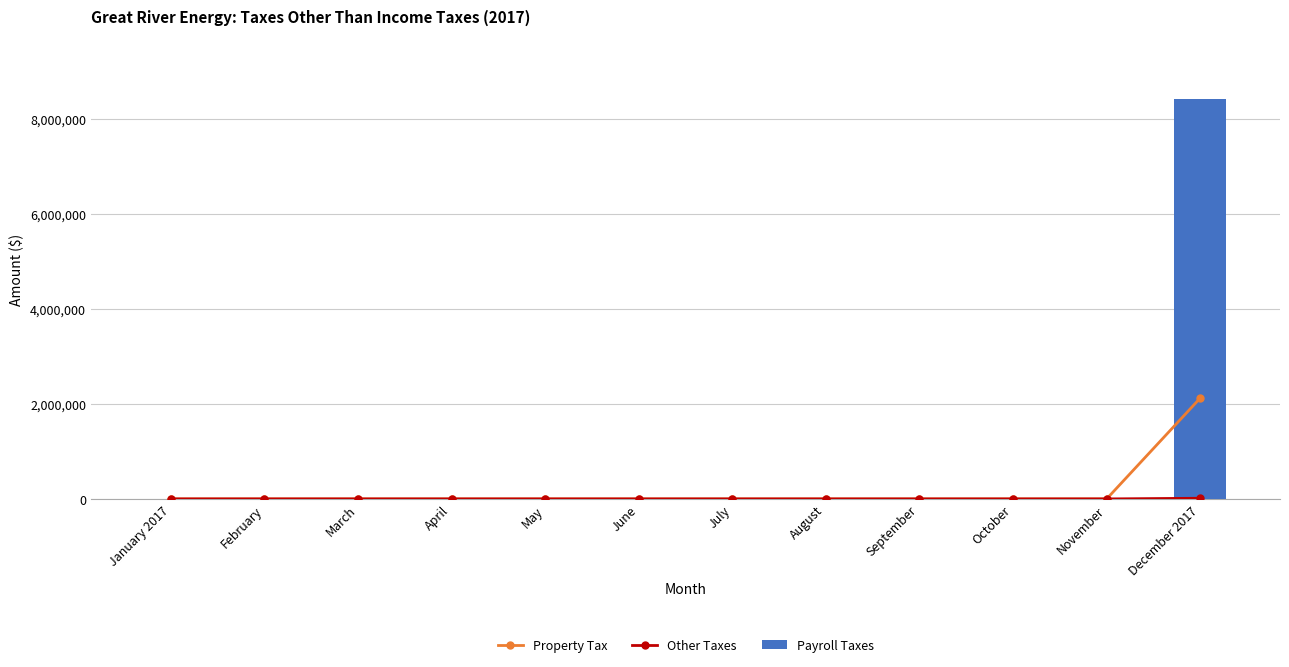

What is the sum of all Other Taxes values?

14000